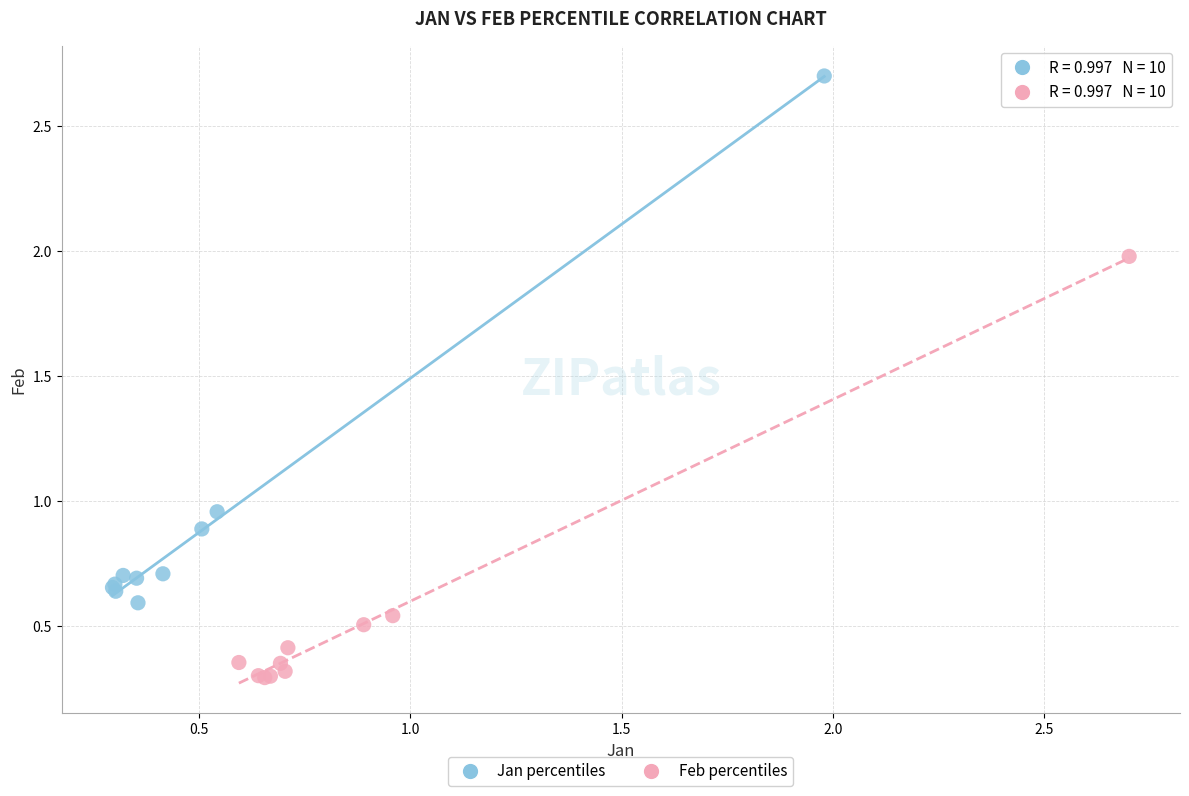

Which series reaches the maximum Y coordinate?

Jan percentiles